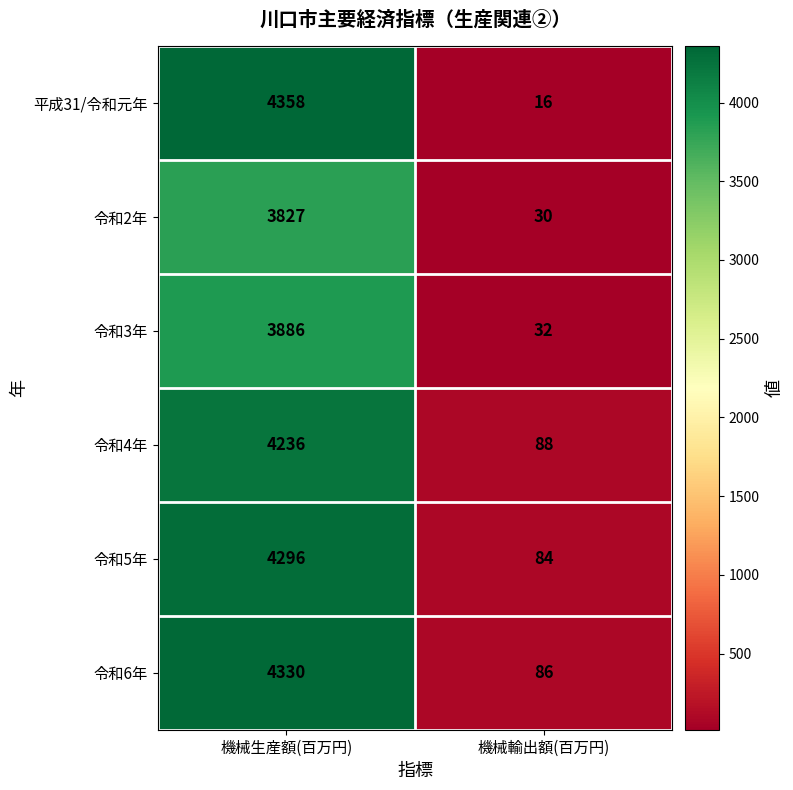

At 機械輸出額(百万円), list the series in order from smallest to largest.

平成31/令和元年, 令和2年, 令和3年, 令和5年, 令和6年, 令和4年